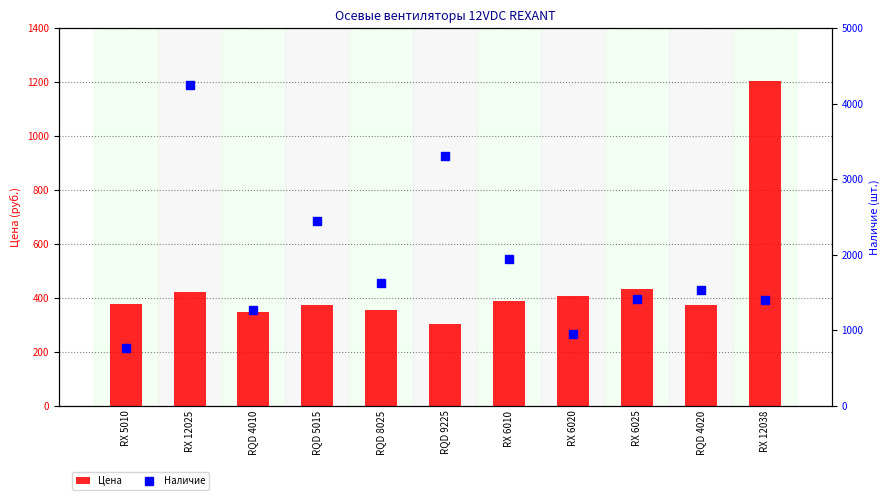

Rank the series by their maximum value, from highest to lowest.

Наличие, Цена